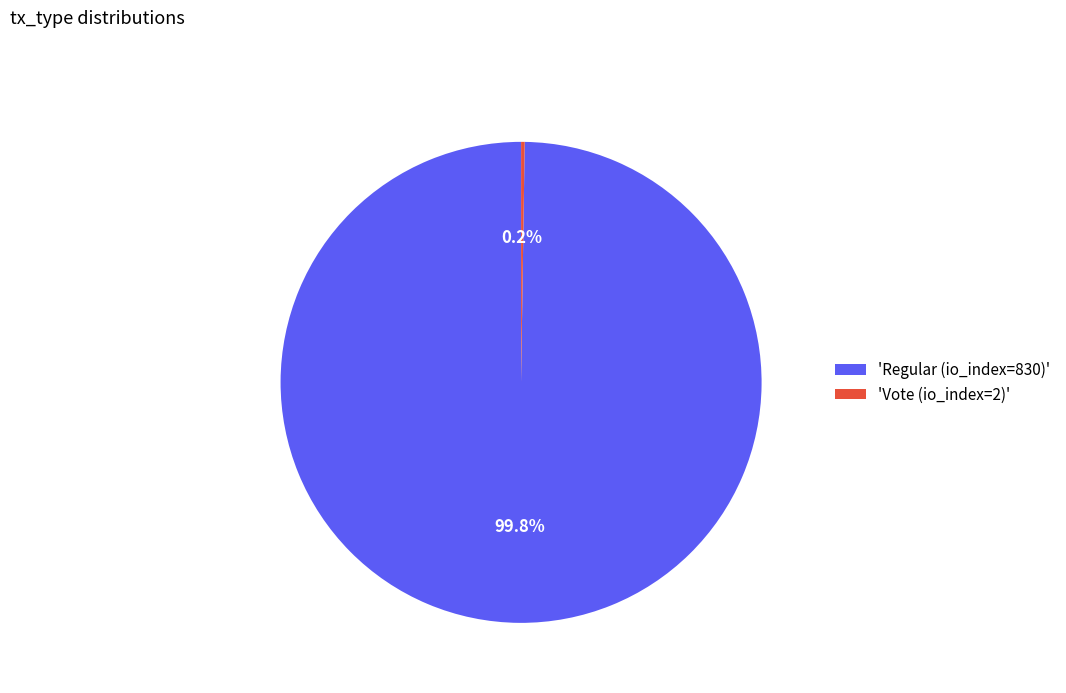

What percentage is NOT represented by 'Regular (io_index=830)'?

0.2%